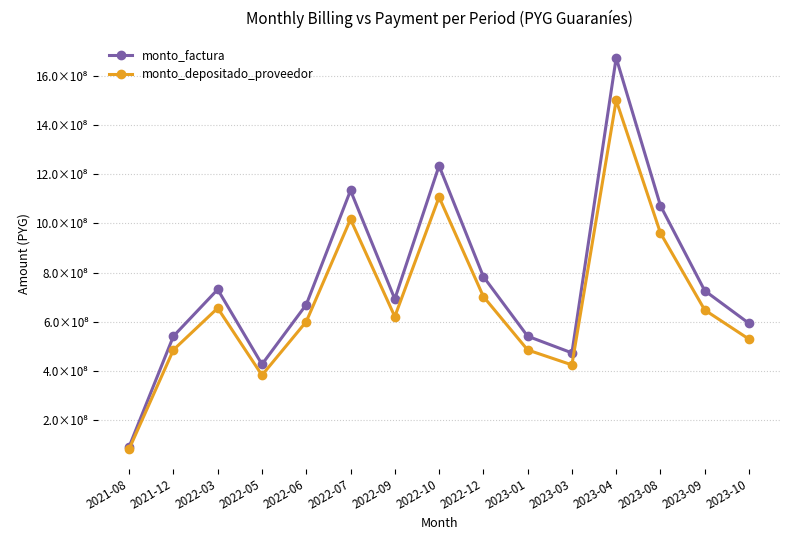

What is the difference between the highest and lowest values at 2023-03?

48926771